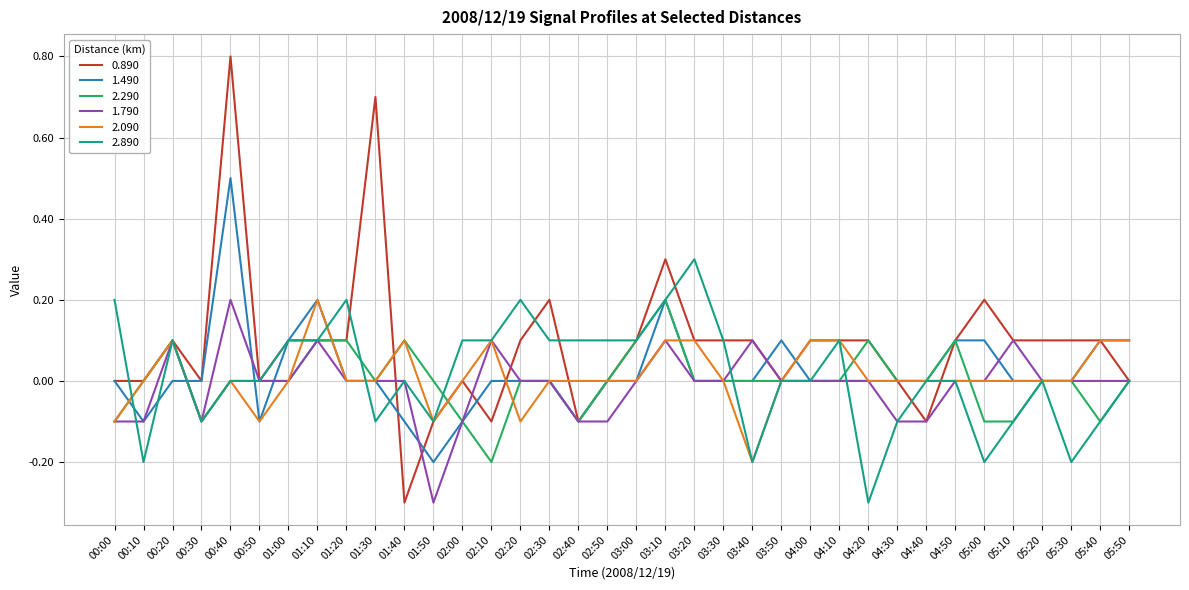

Which series has the largest range (max minus min)?

0.890